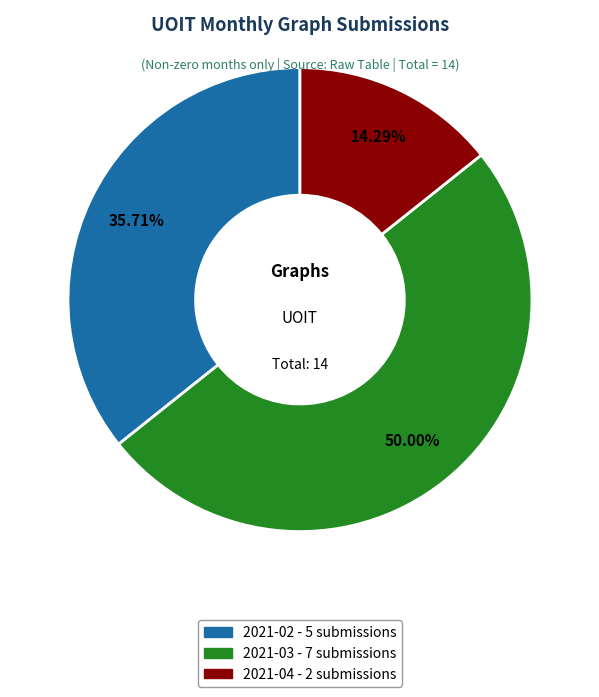

What is the smallest slice in the pie chart?

2021-04